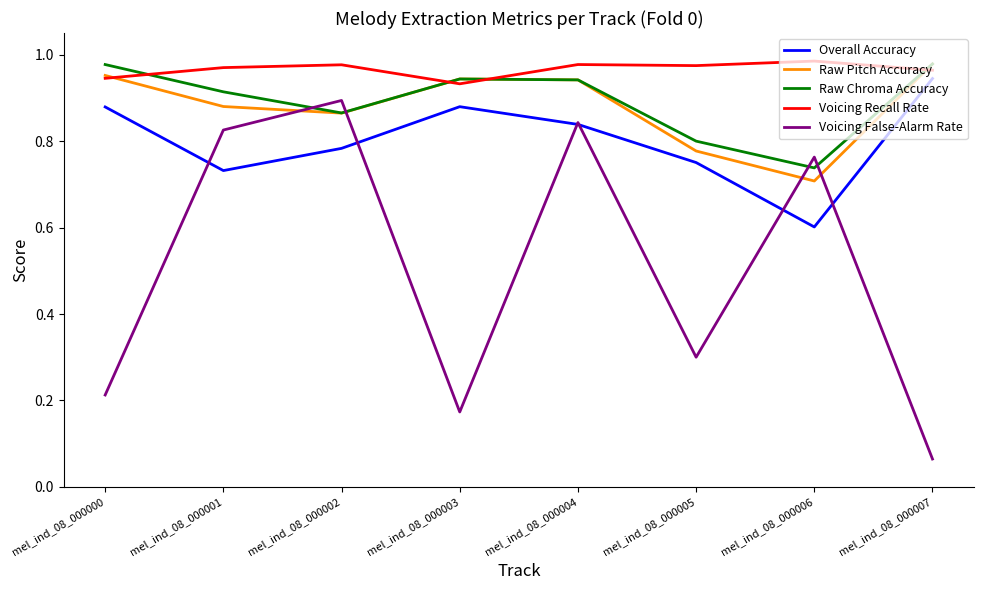

What is the sum of all Raw Pitch Accuracy values?

7.0